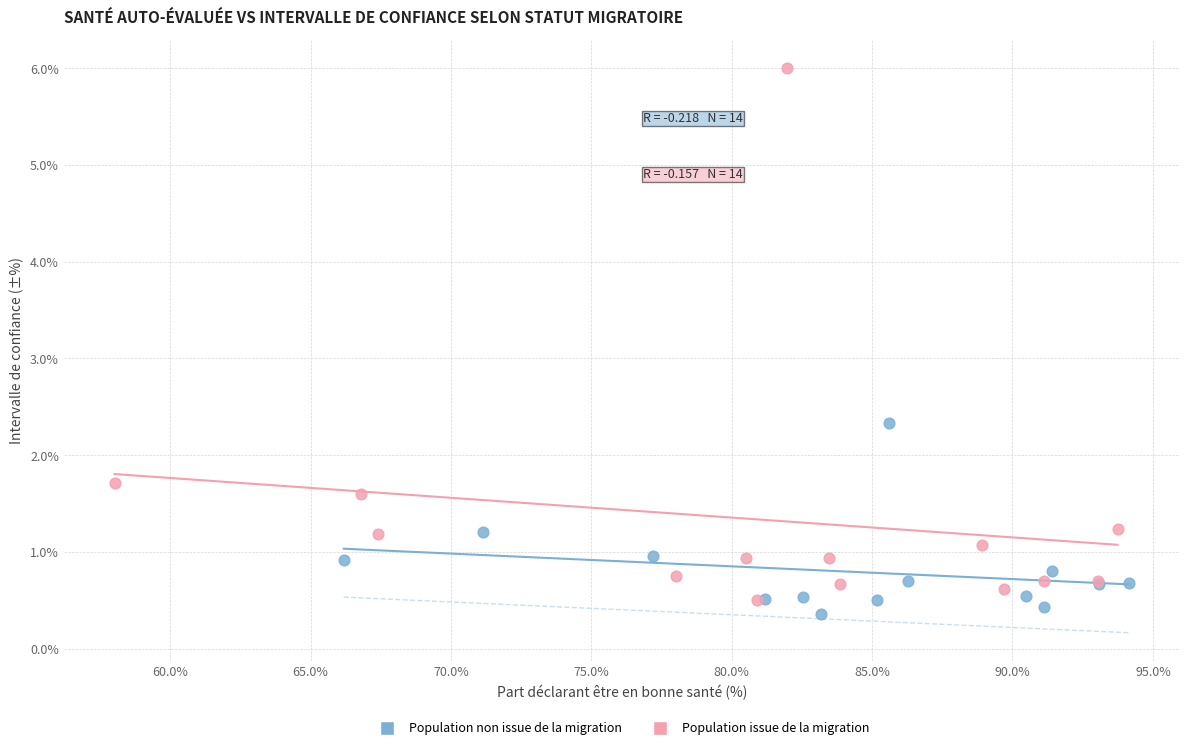

Which series has the largest Y range (max minus min)?

Population issue de la migration